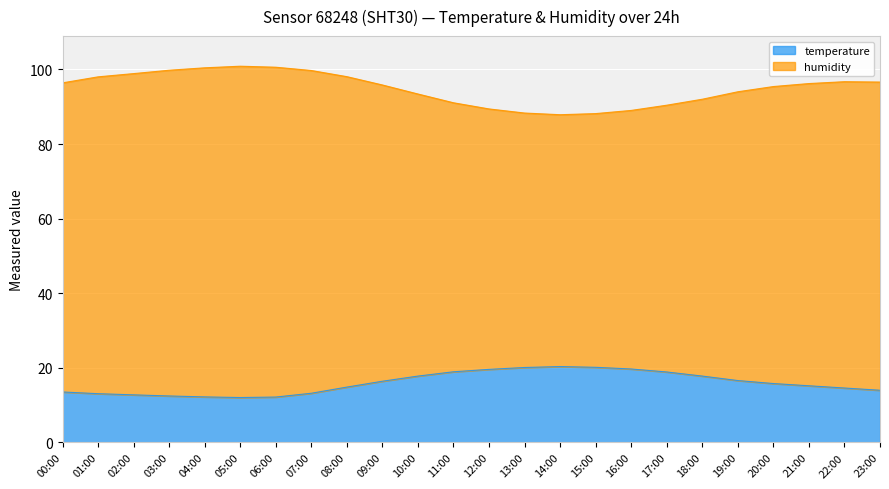

Where is the first local maximum for humidity?

05:00